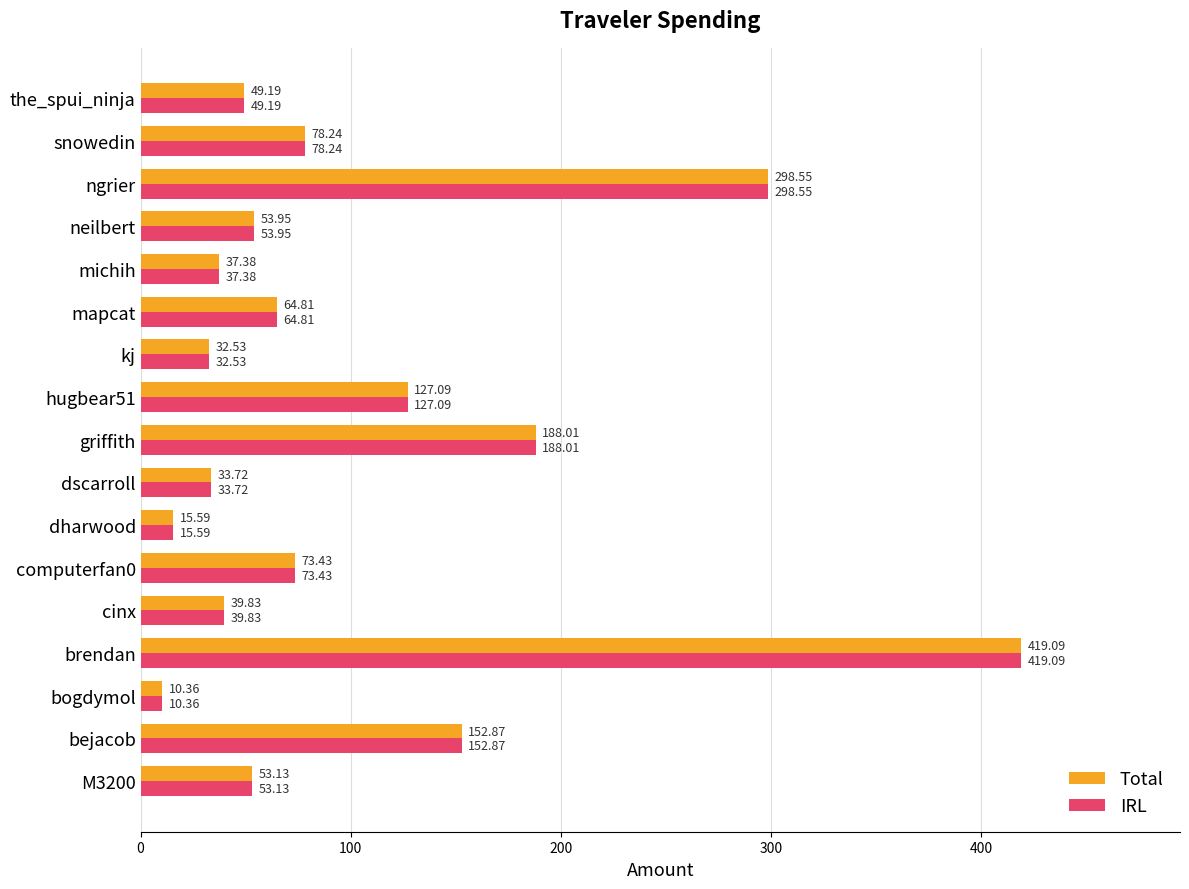

What is the difference between the maximum and second lowest values in the IRL series?

403.5